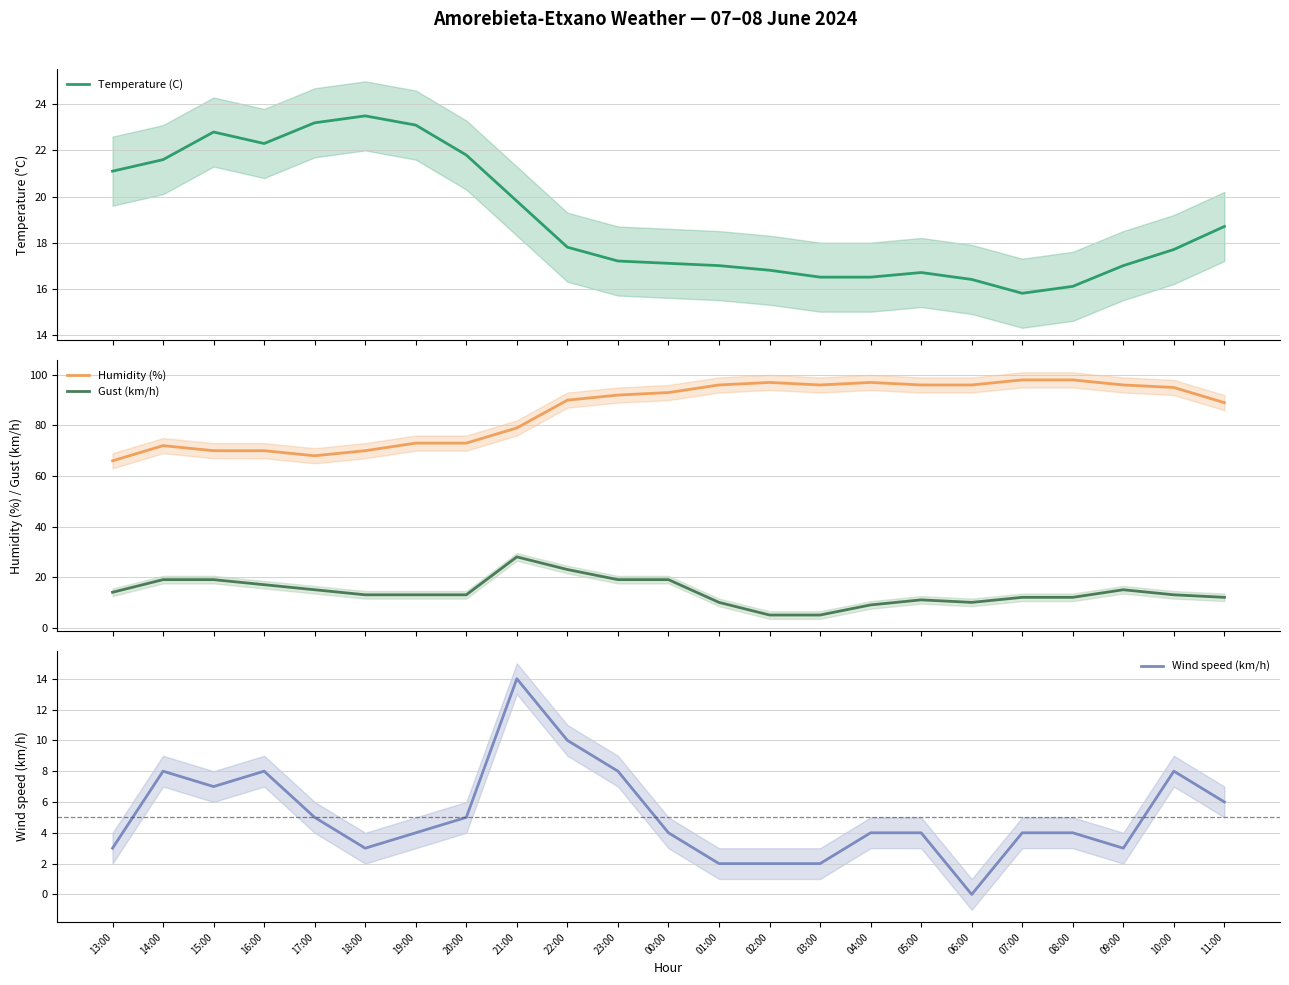

What is the average value of the Gust (km/h) series?

14